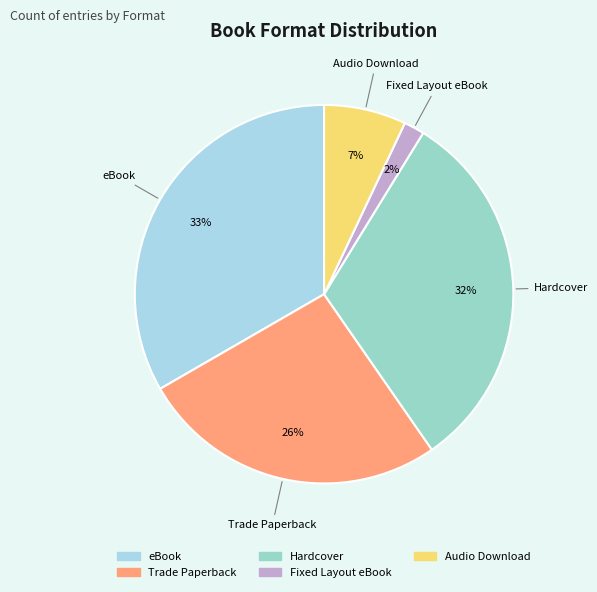

Count the number of slices in the pie.

5